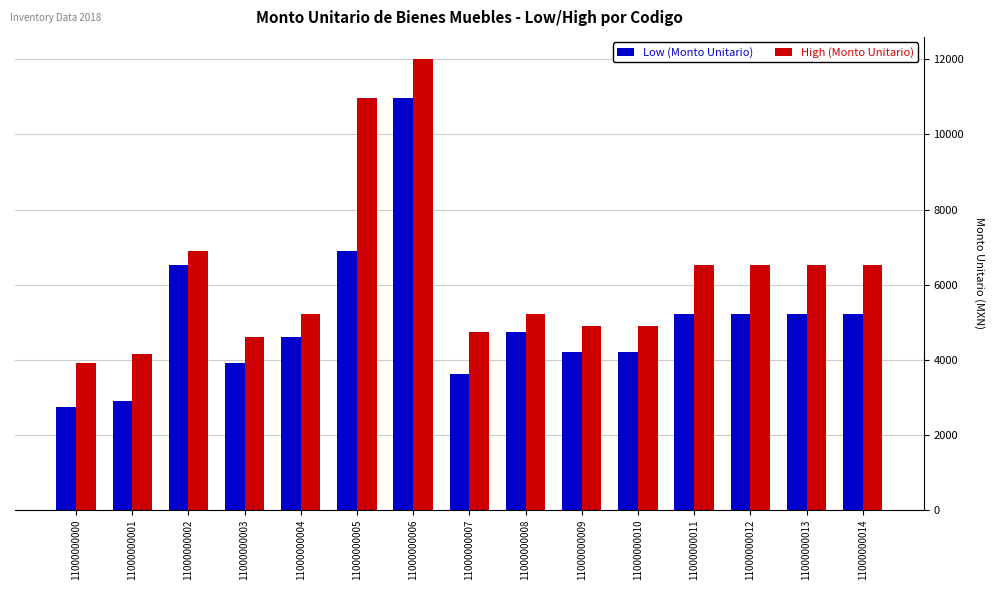

At which category is the sum across all series the highest?

11000000006